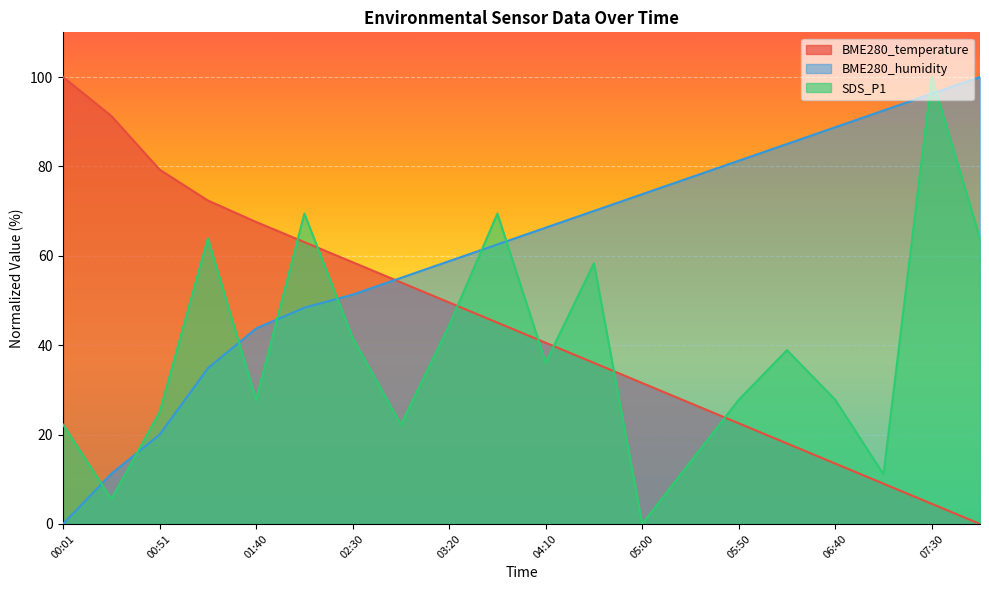

What is the difference between the SDS_P1 values at 05:25 and 03:45?

55.6